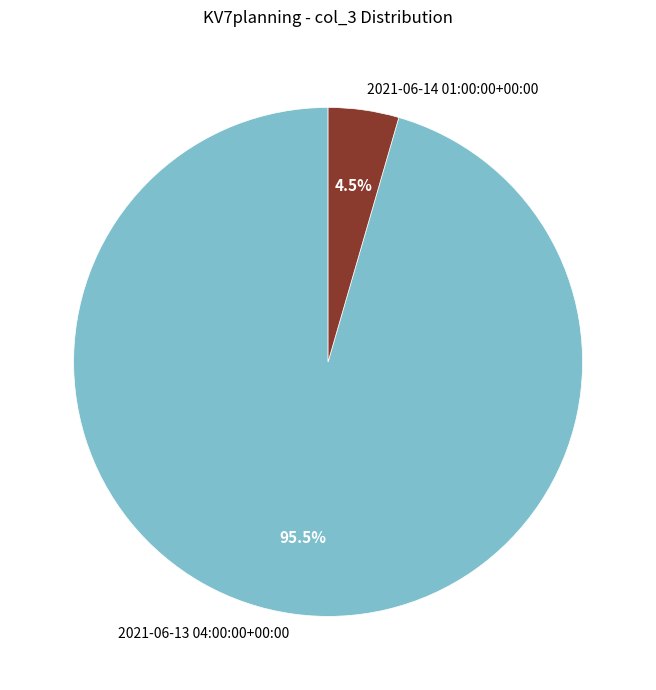

Does any single category account for the majority?

Yes